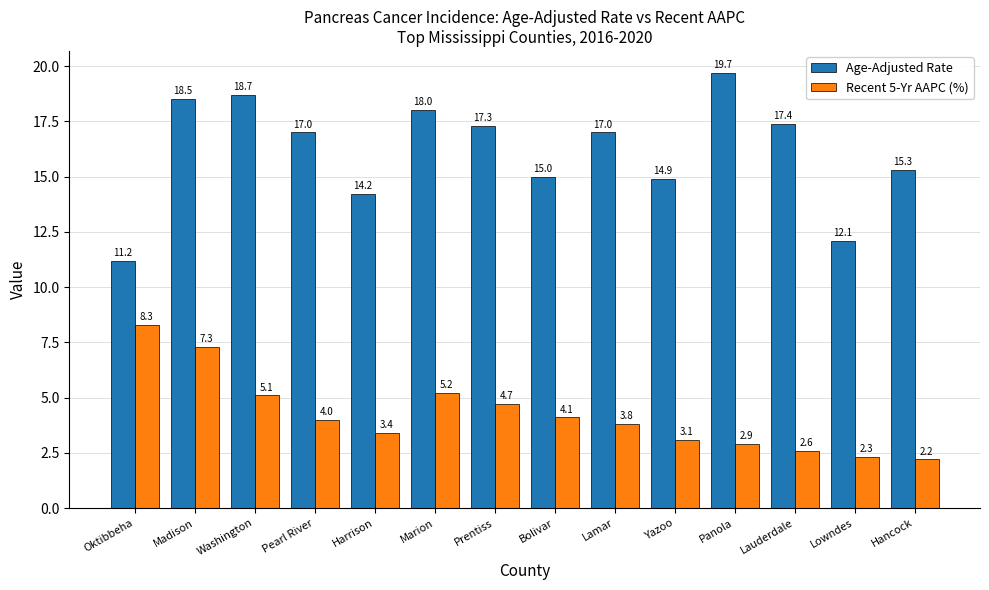

Which series has the largest total across all categories?

Age-Adjusted Rate